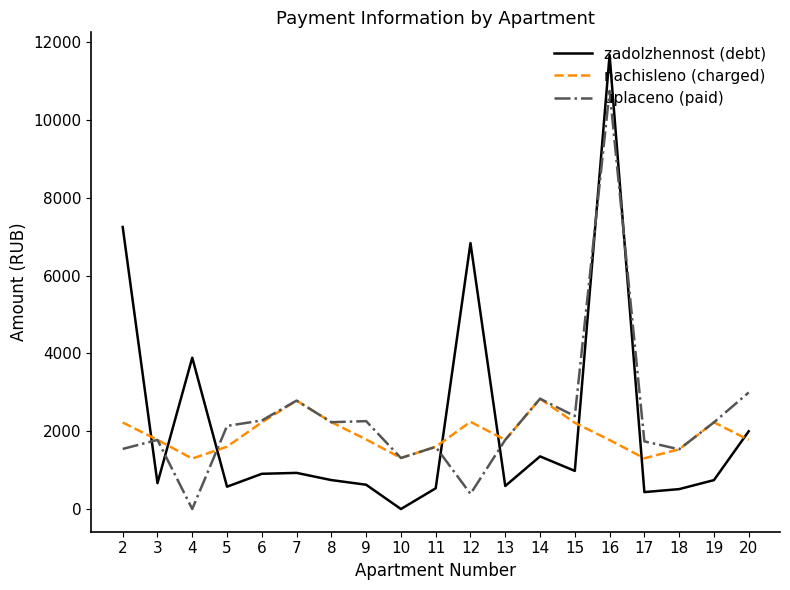

How many lines are shown in the chart?

3